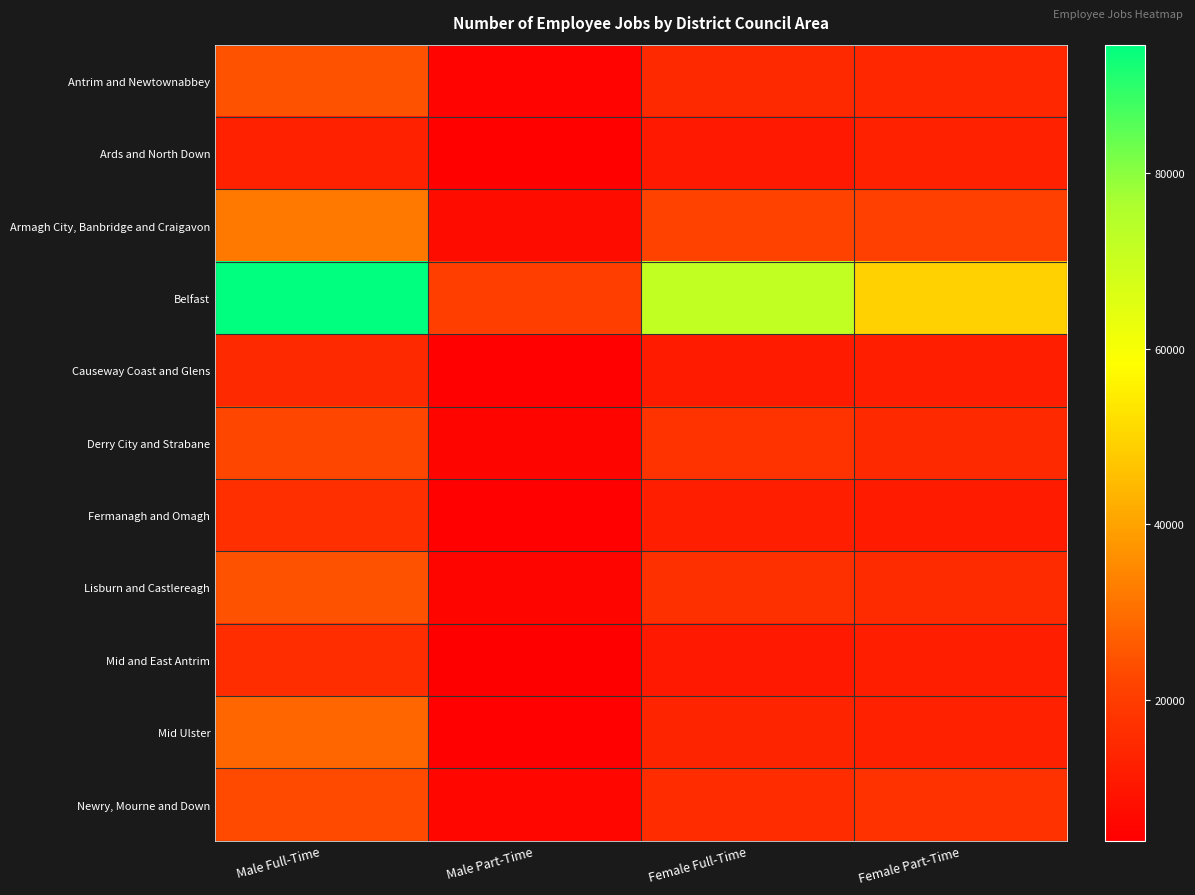

Reading left to right, what are all the values shown in this chart?

Antrim and Newtownabbey: Male Full-Time=24831	Male Part-Time=5103	Female Full-Time=15268	Female Part-Time=14268
Ards and North Down: Male Full-Time=13017	Male Part-Time=4715	Female Full-Time=10683	Female Part-Time=12802
Armagh City, Banbridge and Craigavon: Male Full-Time=32035	Male Part-Time=7182	Female Full-Time=21532	Female Part-Time=21248
Belfast: Male Full-Time=94677	Male Part-Time=20552	Female Full-Time=71951	Female Part-Time=49295
Causeway Coast and Glens: Male Full-Time=15199	Male Part-Time=4561	Female Full-Time=11197	Female Part-Time=12425
Derry City and Strabane: Male Full-Time=22470	Male Part-Time=5507	Female Full-Time=17678	Female Part-Time=15013
Fermanagh and Omagh: Male Full-Time=16591	Male Part-Time=4394	Female Full-Time=12159	Female Part-Time=11121
Lisburn and Castlereagh: Male Full-Time=24693	Male Part-Time=5596	Female Full-Time=17034	Female Part-Time=15419
Mid and East Antrim: Male Full-Time=16016	Male Part-Time=3924	Female Full-Time=10668	Female Part-Time=12150
Mid Ulster: Male Full-Time=28455	Male Part-Time=4392	Female Full-Time=13817	Female Part-Time=12813
Newry, Mourne and Down: Male Full-Time=23296	Male Part-Time=5769	Female Full-Time=15892	Female Part-Time=17072